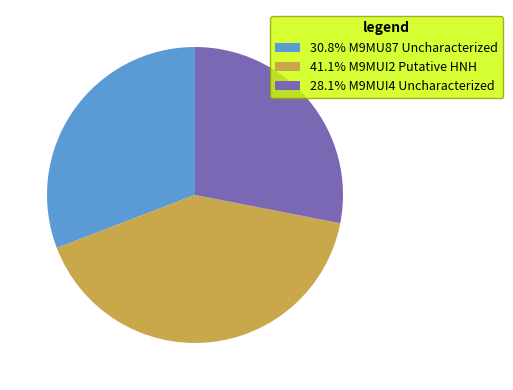

Combined, do 30.8% M9MU87 Uncharacterized and 41.1% M9MUI2 Putative HNH account for over 50%?

Yes